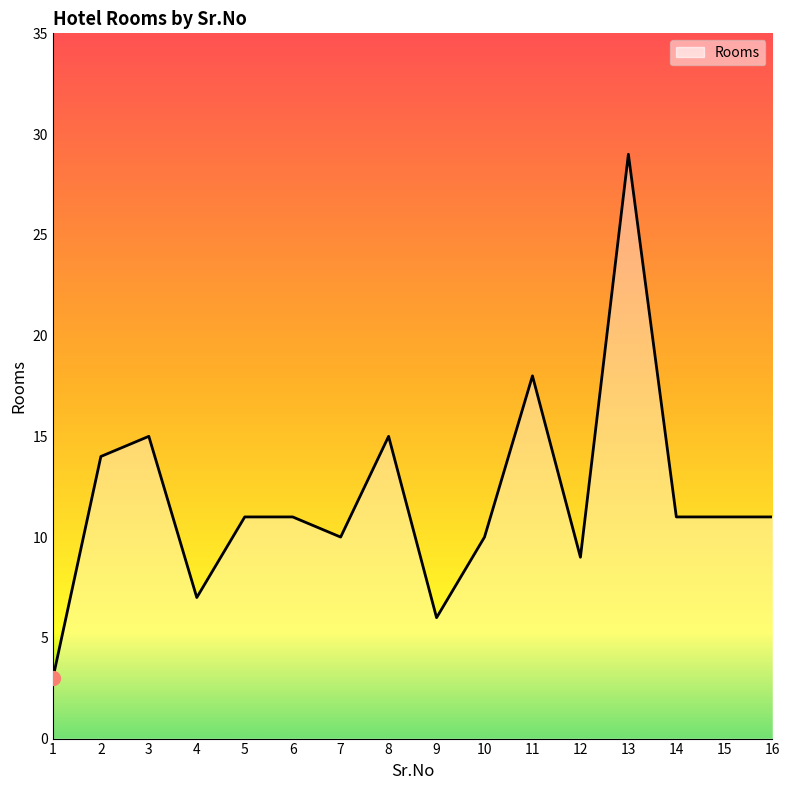

What is the smallest value displayed?

3